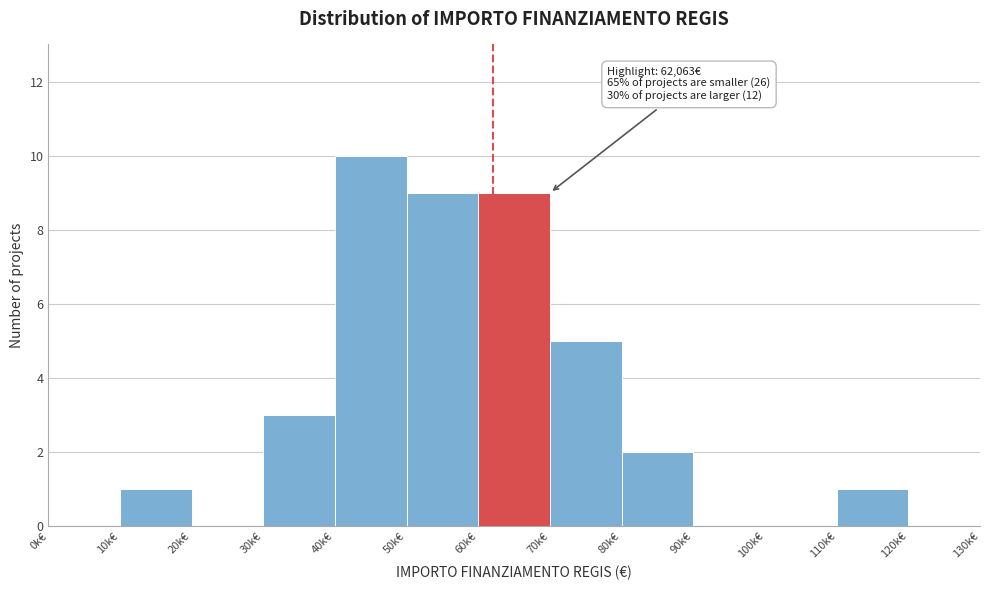

Reading right to left, list all the values displayed in this chart.

120k€=0	110k€=1	100k€=0	90k€=0	80k€=2	70k€=5	60k€=9	50k€=9	40k€=10	30k€=3	20k€=0	10k€=1	0k€=0